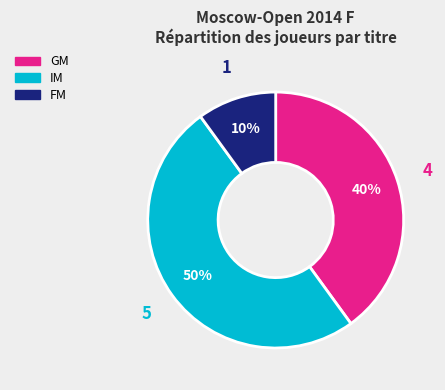

Is it true that FM is 22% of the pie?

False